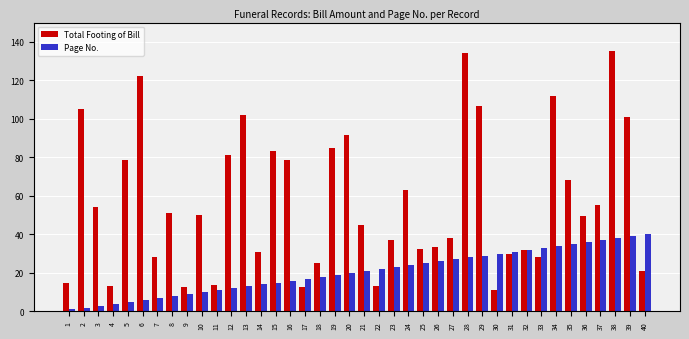

Rank the series by their maximum value, from lowest to highest.

Page No., Total Footing of Bill